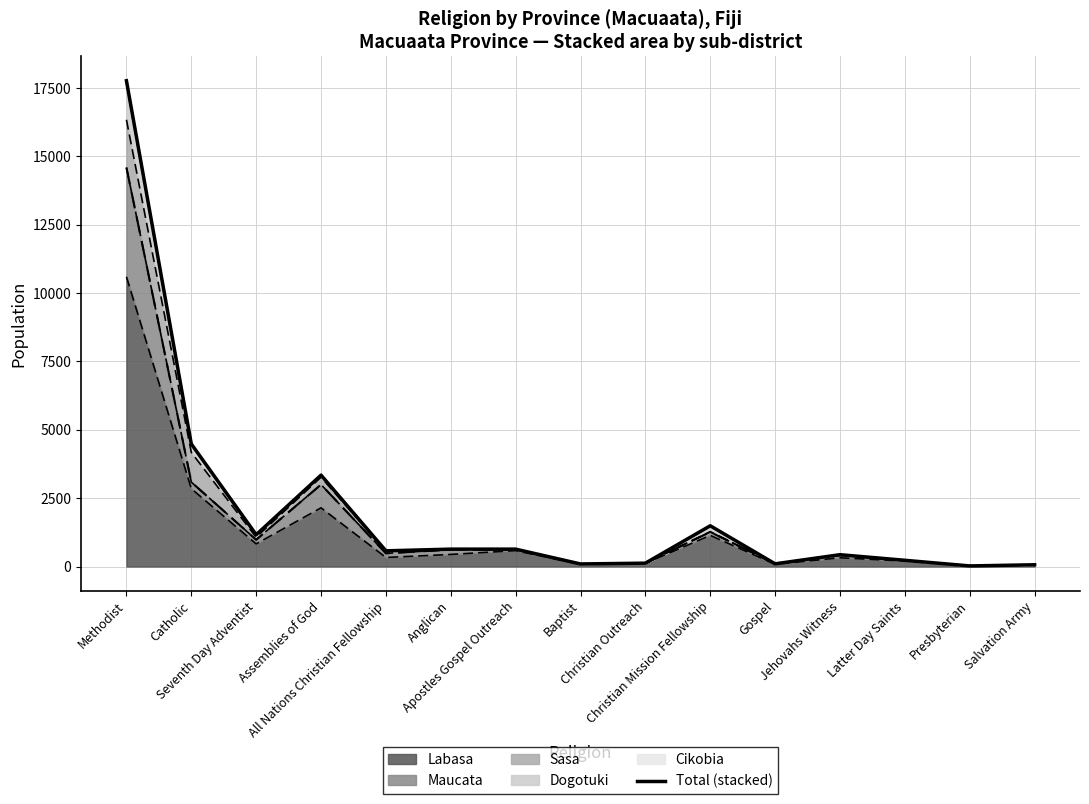

How many lines are shown in the chart?

1